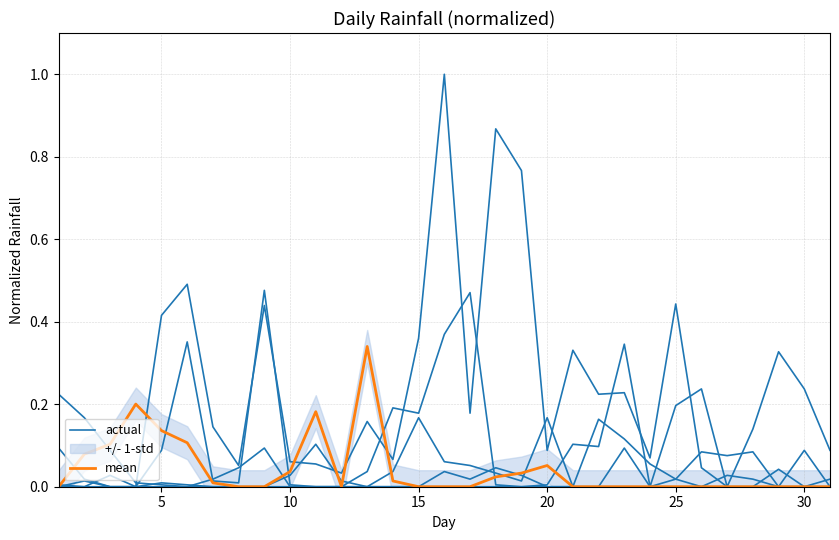

Reading right to left, extract all data points from this chart.

actual: 0.0	0.1	0.0	0.0	0.0	0.0	0.4	0.1	0.2	0.2	0.3	0.1	0.8	0.9	0.2	1.0	0.4	0.1	0.2	0.0	0.1	0.1	0.4	0.1	0.1	0.5	0.4	0.0	0.0	0.0	0.0
mean: 0.0	0.0	0.0	0.0	0.0	0.0	0.0	0.0	0.0	0.0	0.0	0.1	0.0	0.0	0.0	0.0	0.0	0.0	0.3	0.0	0.2	0.0	0.0	0.0	0.0	0.1	0.1	0.2	0.1	0.1	0.0